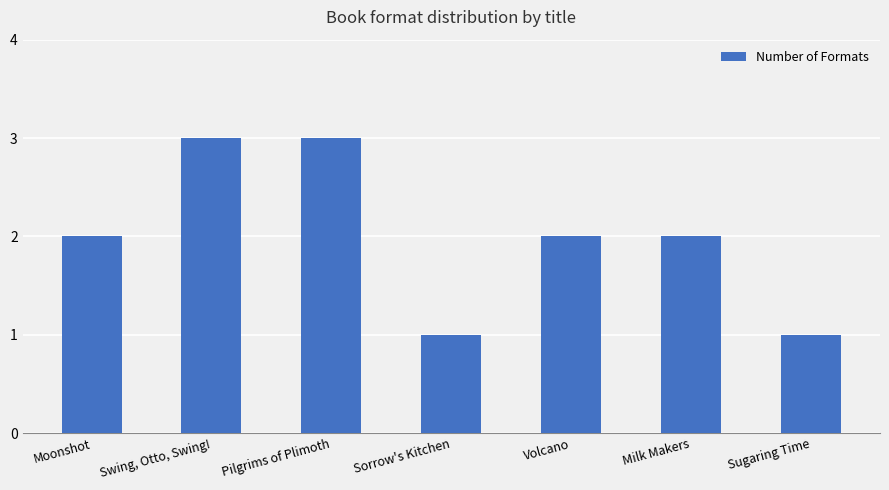

What is the ratio of the value at Sorrow's Kitchen to the value at Sugaring Time?

1.0